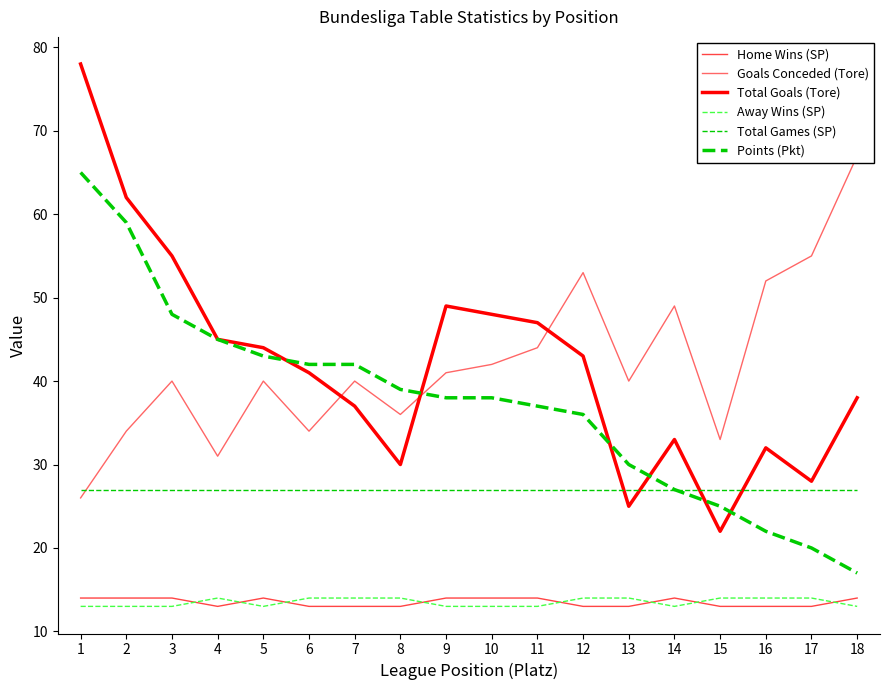

What are all the series names shown in the legend?

Home Wins (SP), Goals Conceded (Tore), Total Goals (Tore), Away Wins (SP), Total Games (SP), Points (Pkt)